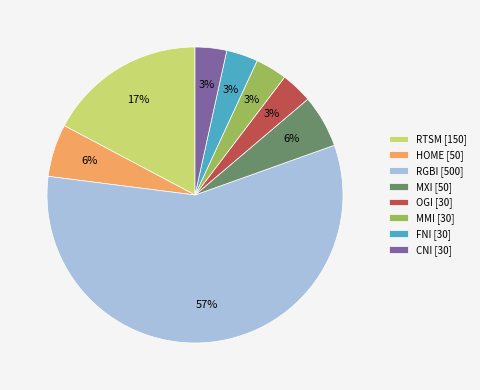

Is it true that HOME is 6% of the pie?

True